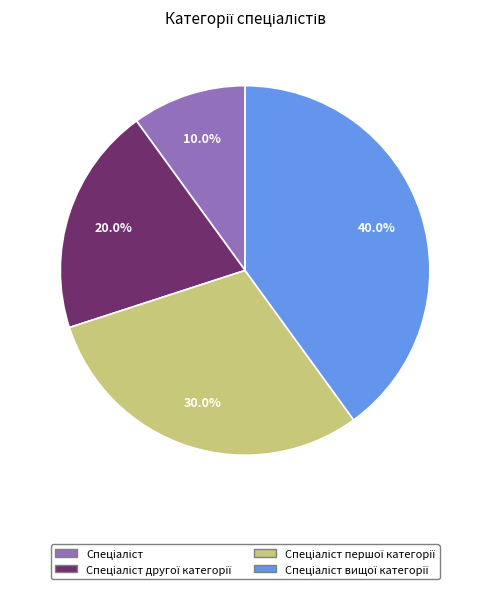

Is there any slice that represents more than half of the pie?

No